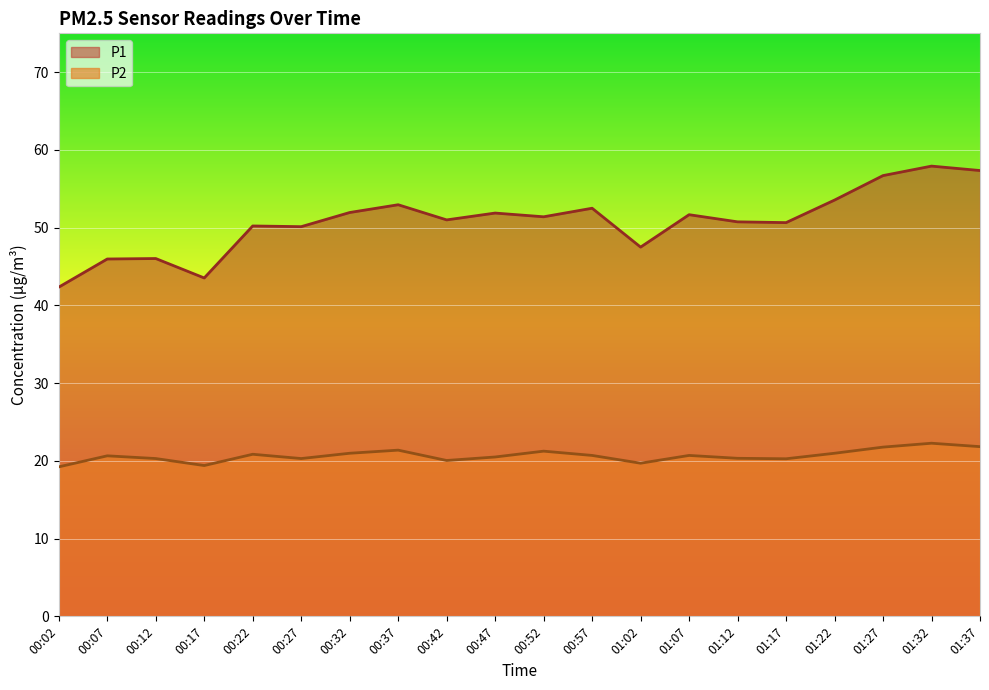

At which label is P1 closest to 50?

00:27